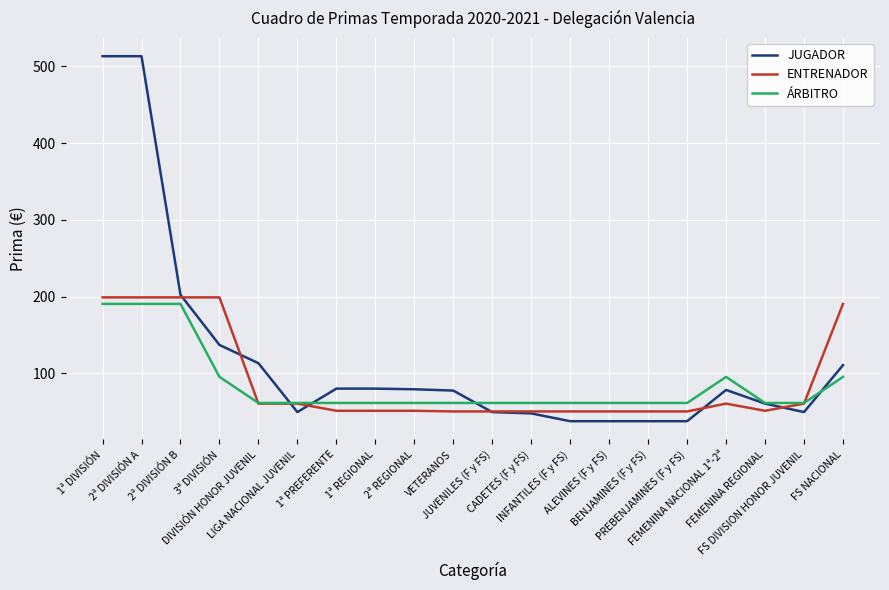

What is the maximum value shown in the chart?

513.4